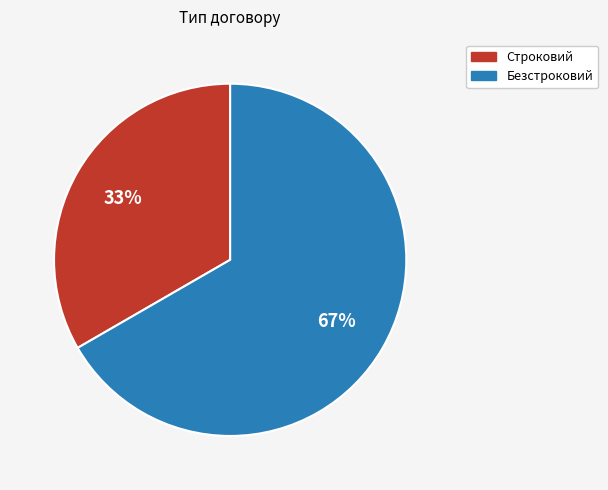

Which category has the biggest portion of the pie?

Безстроковий